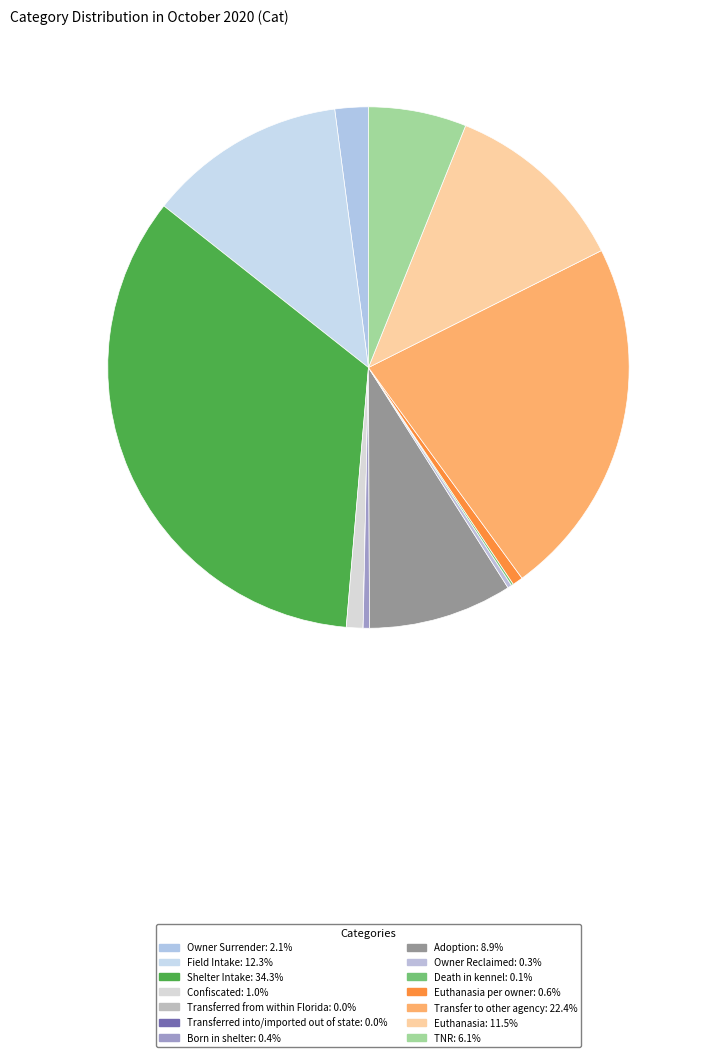

Which category has the smallest portion of the pie?

Transferred from within Florida